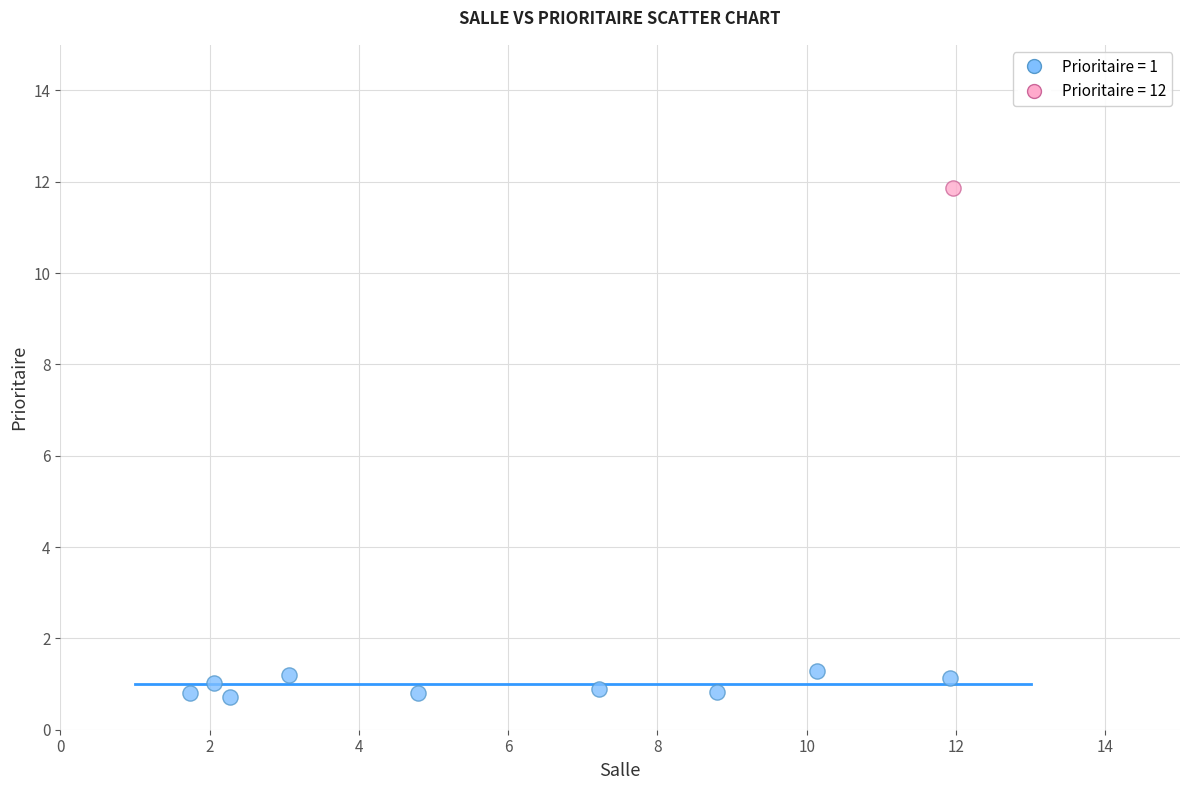

Which series contains the highest Y value?

Prioritaire = 12